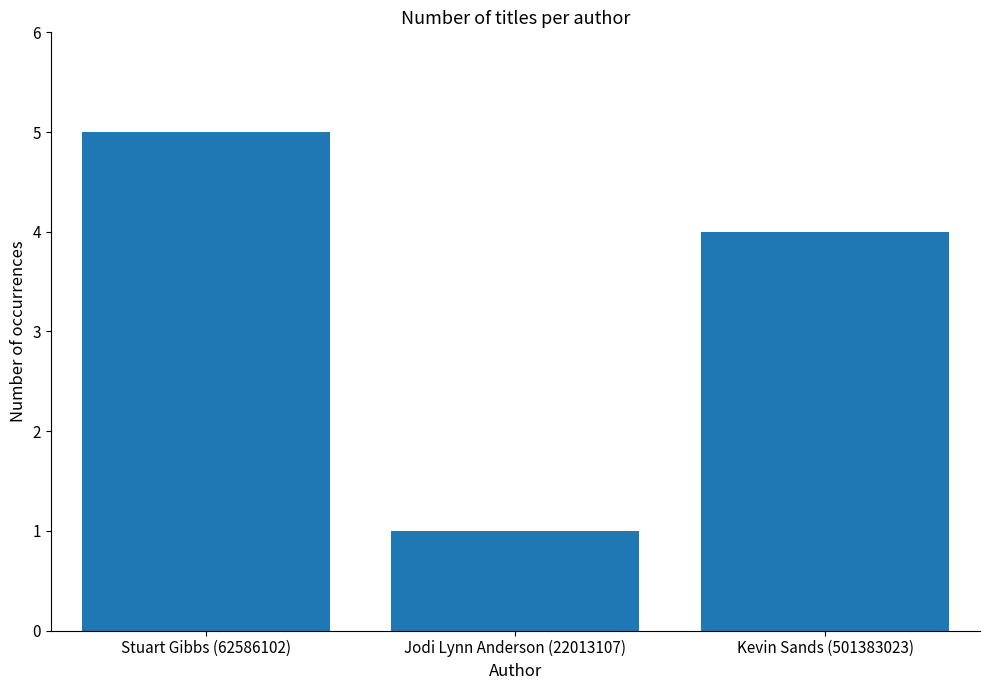

Where does the data first go above 4?

Stuart Gibbs (62586102)